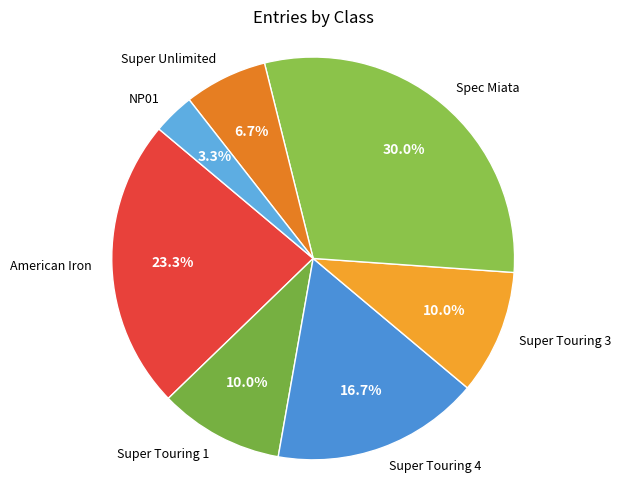

To the nearest percent, what portion does Spec Miata represent?

30%